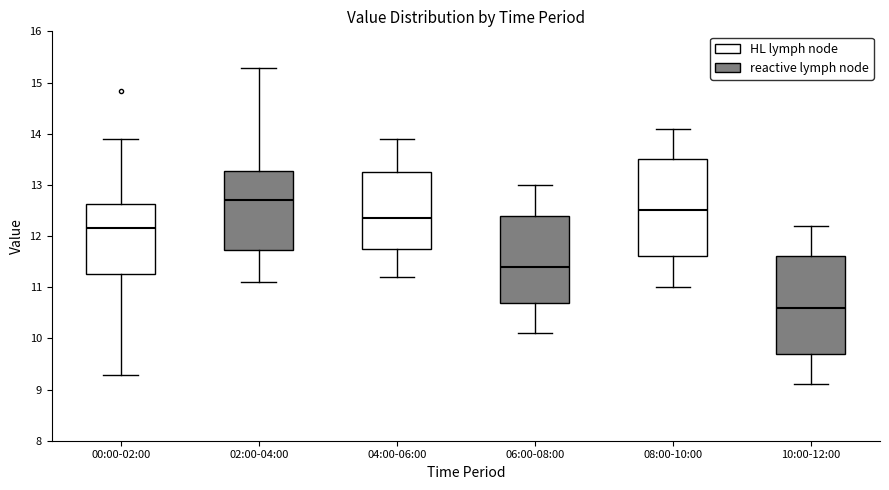

Which box has the lowest median line?

10:00-12:00